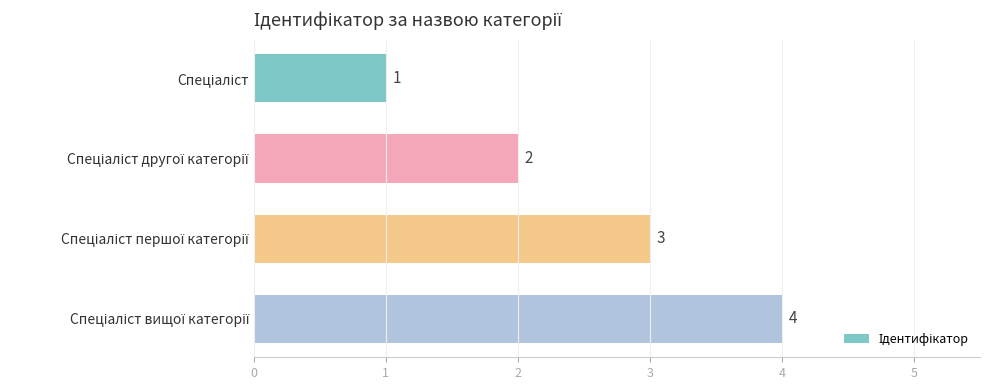

Count the number of categories in the chart.

4